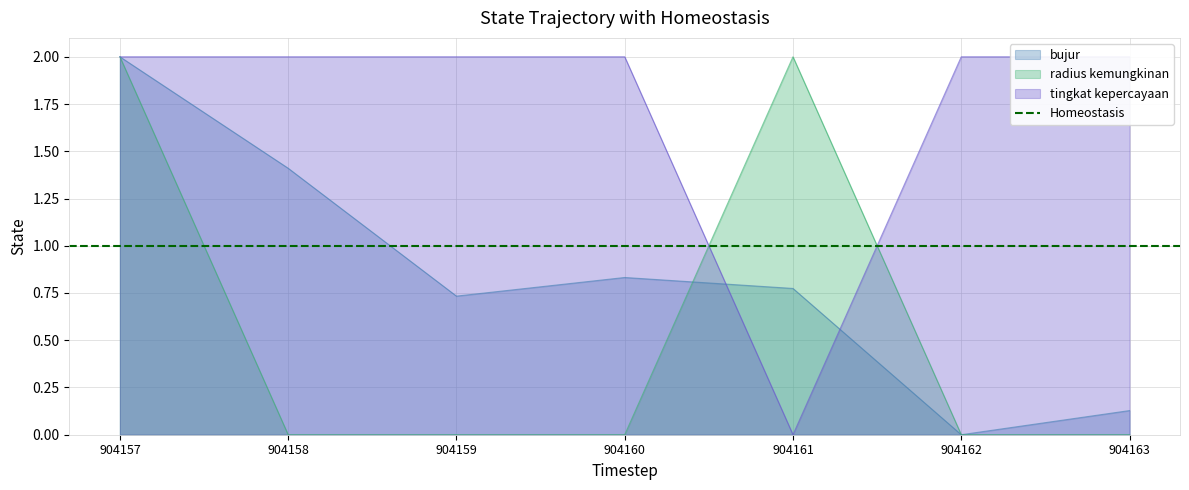

At which category is the sum across all series the highest?

904157